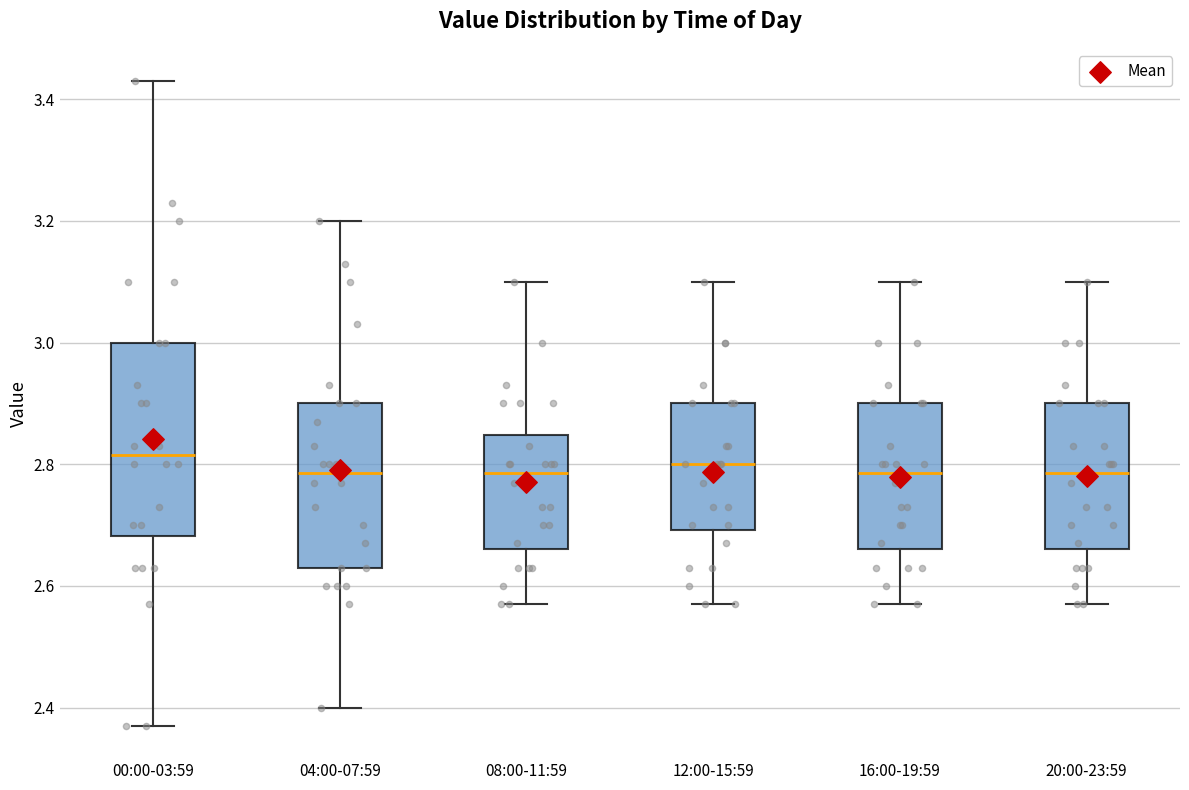

Reading left to right, read every box against the y-axis: the position of its median line, the range the box covers, and the ends of its whiskers. The values are not printed on the chart, so give them approximately, as read against the axis.

00:00-03:59: median 2.82, box 2.68 to 3.00, whiskers 2.38 to 3.44
04:00-07:59: median 2.78, box 2.64 to 2.90, whiskers 2.40 to 3.20
08:00-11:59: median 2.78, box 2.66 to 2.84, whiskers 2.58 to 3.10
12:00-15:59: median 2.80, box 2.70 to 2.90, whiskers 2.58 to 3.10
16:00-19:59: median 2.78, box 2.66 to 2.90, whiskers 2.58 to 3.10
20:00-23:59: median 2.78, box 2.66 to 2.90, whiskers 2.58 to 3.10